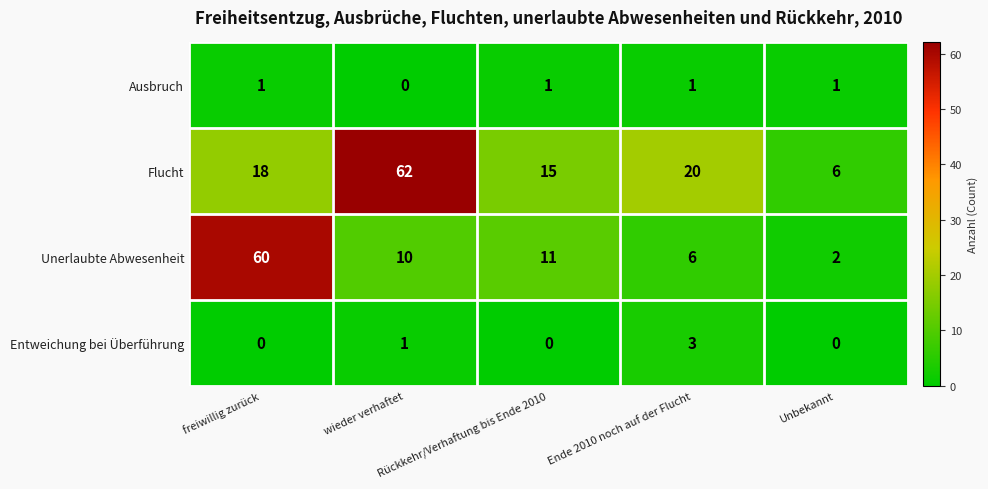

Which series has the largest range (max minus min)?

Unerlaubte Abwesenheit